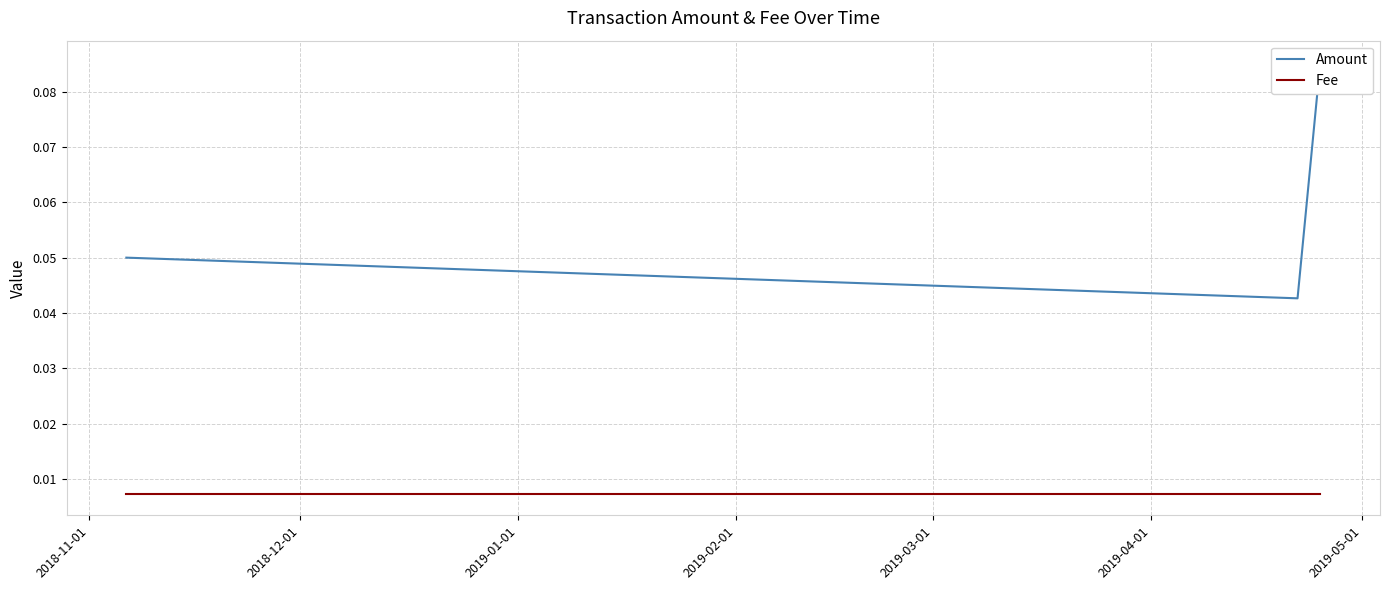

What are all the series names shown in the legend?

Amount, Fee